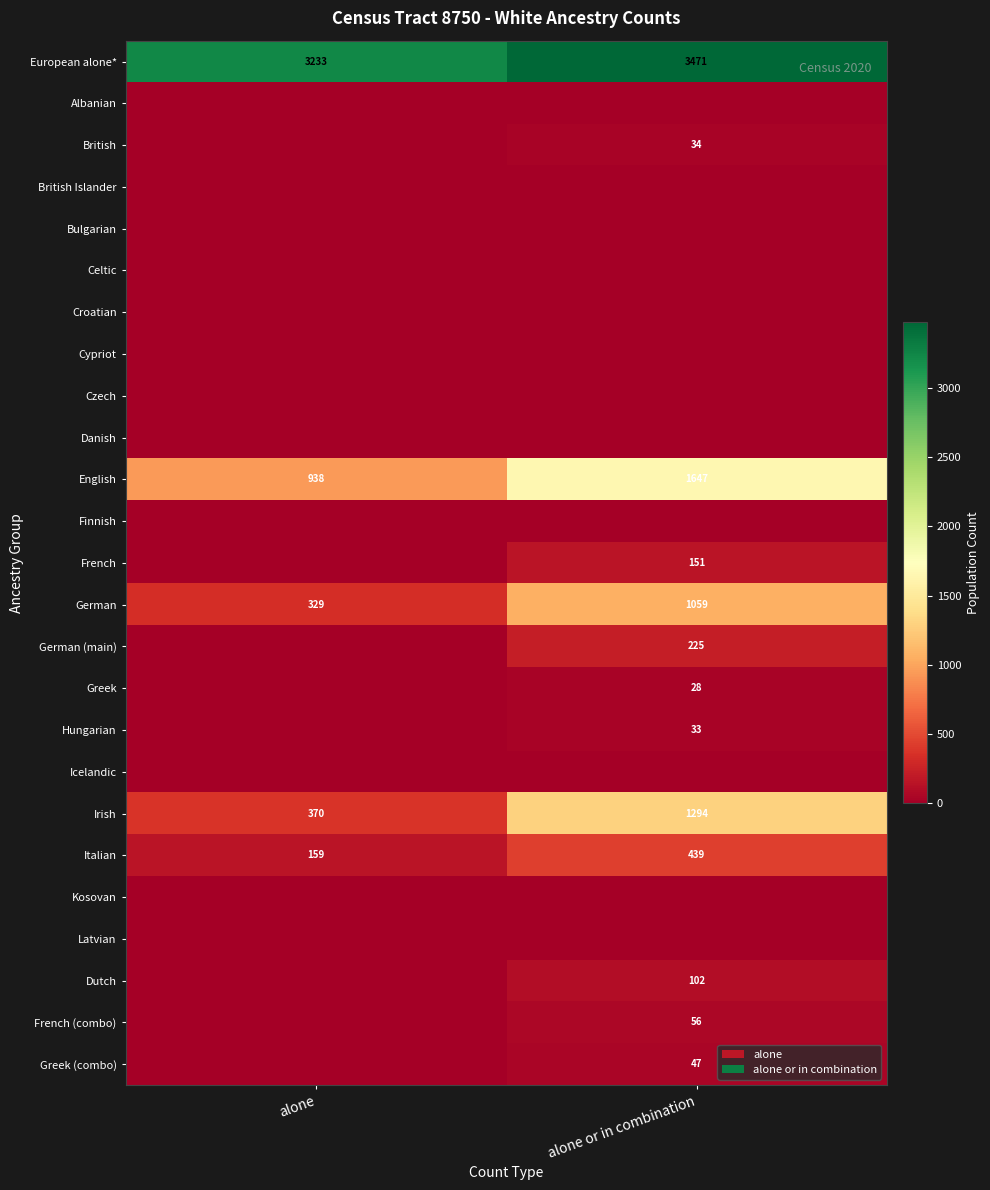

How many data points does each series have?

2